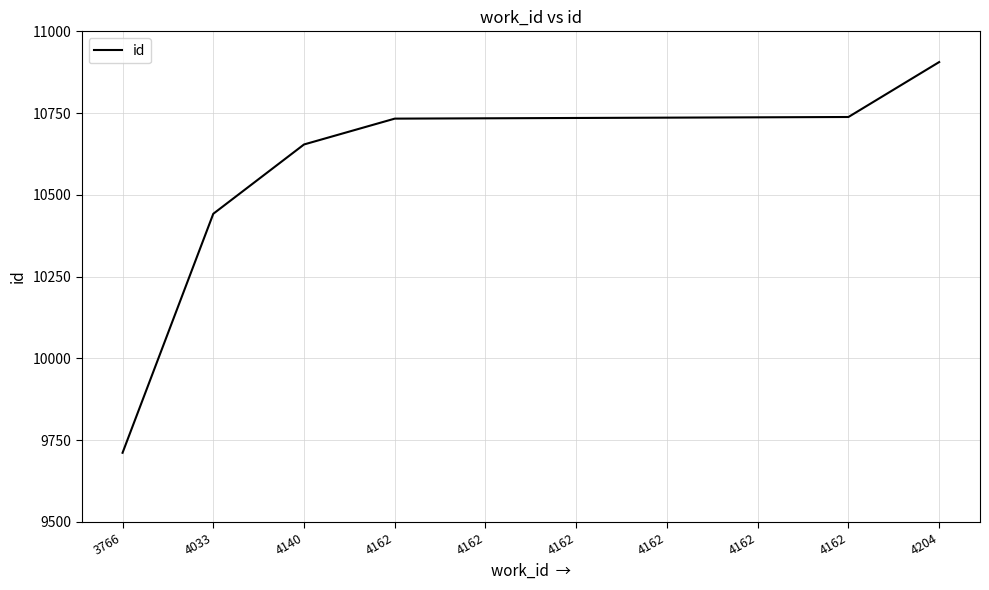

Reading left to right, extract all data points from this chart.

9711	10442	10654	10733	10734	10735	10736	10737	10738	10906